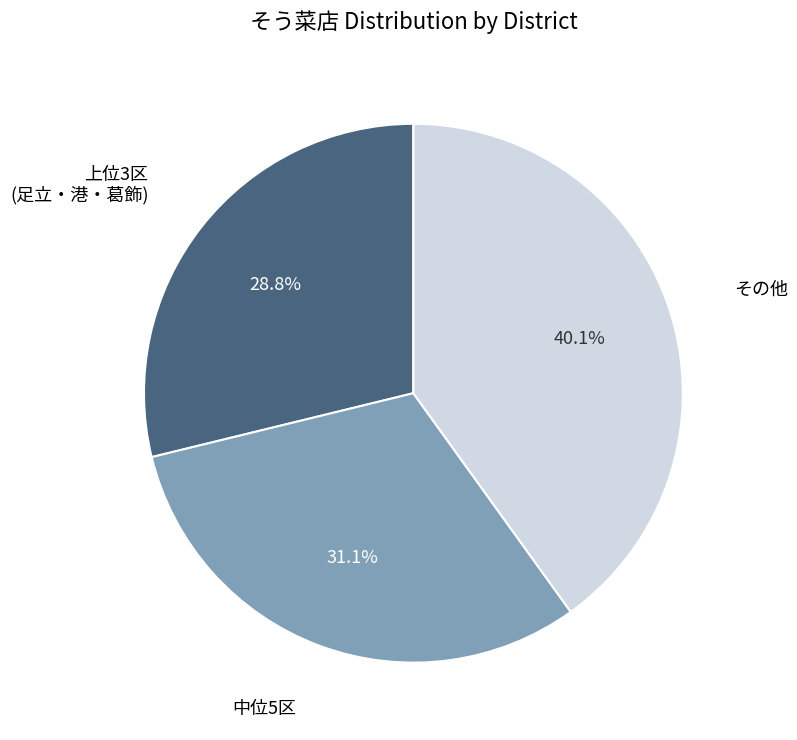

Is there a majority slice in this chart?

No